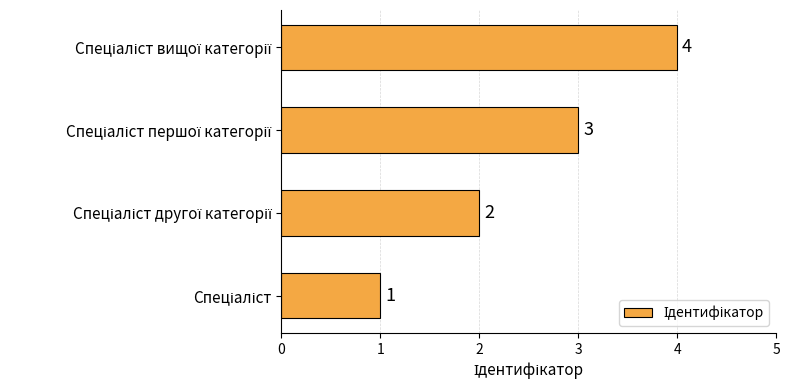

Count the values in the range 2 to 4.

3